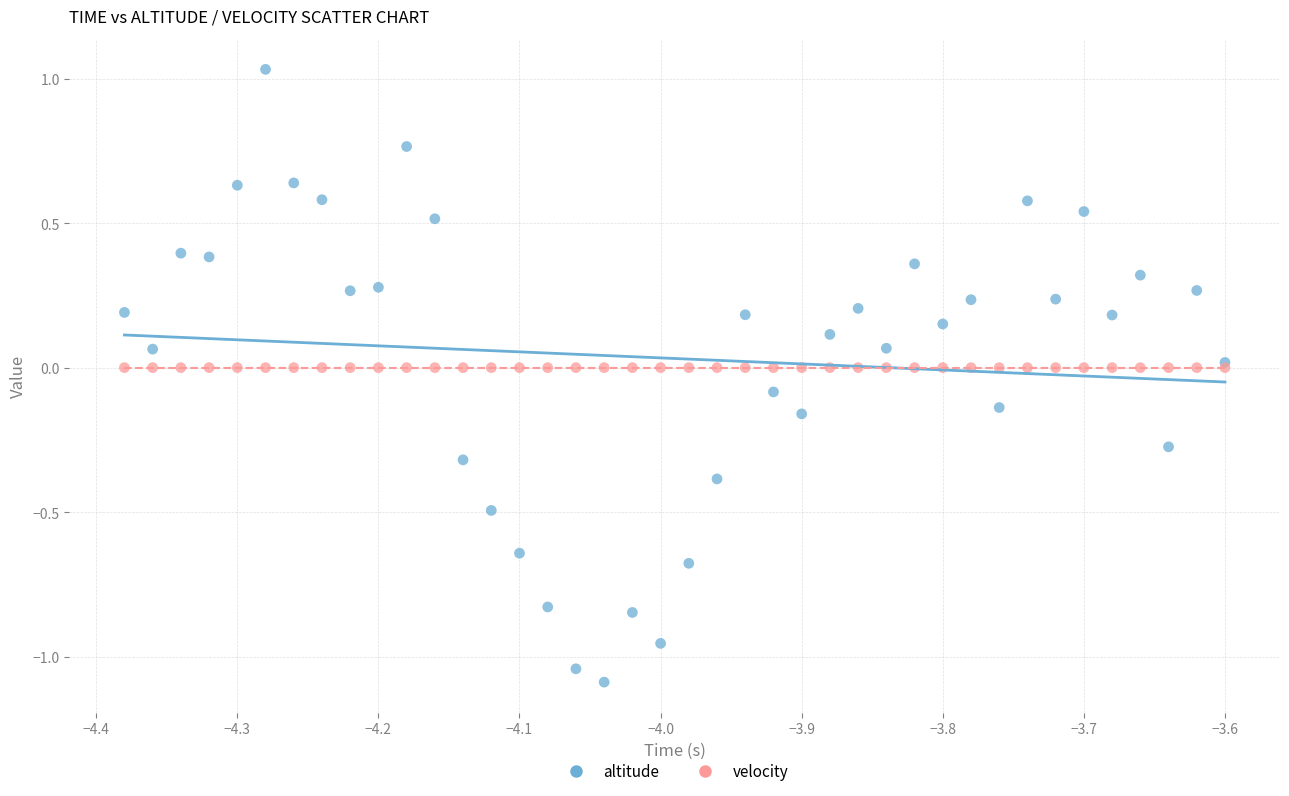

Which series contains the lowest Y value?

altitude